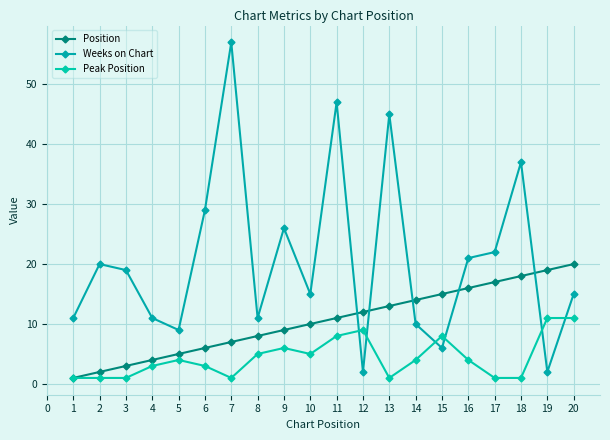

True or false: Weeks on Chart has more than 2 points higher than both neighbors.

True